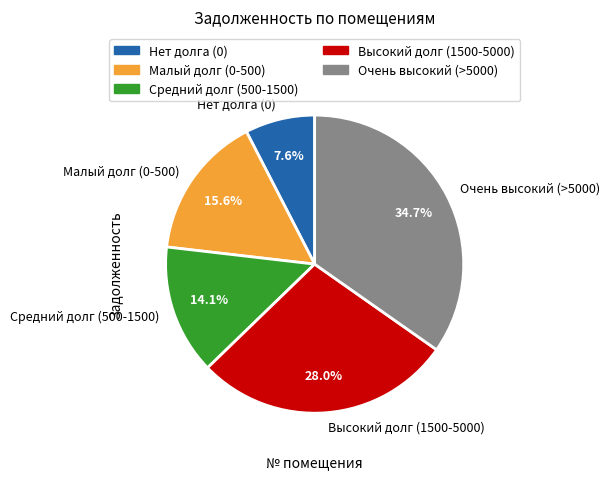

How many segments does this pie chart have?

5